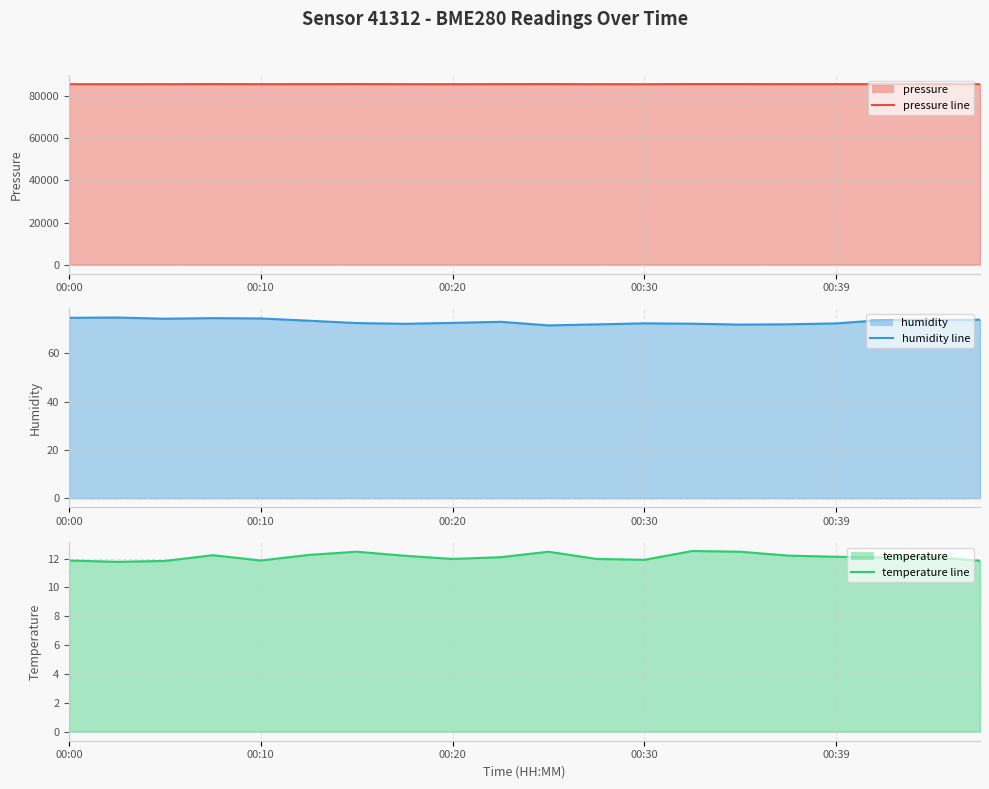

True or false: humidity line has a value of 50.5 at 5.

False